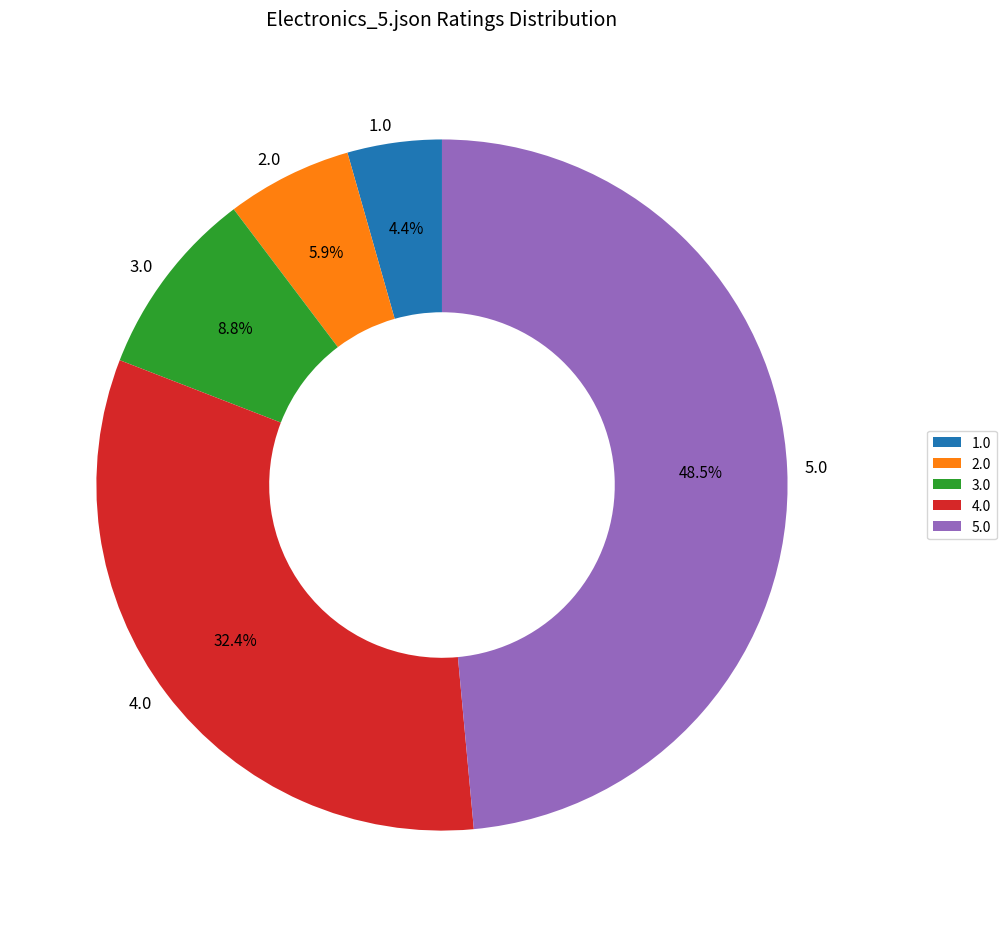

Which has a higher value, 3.0 or 5.0?

5.0